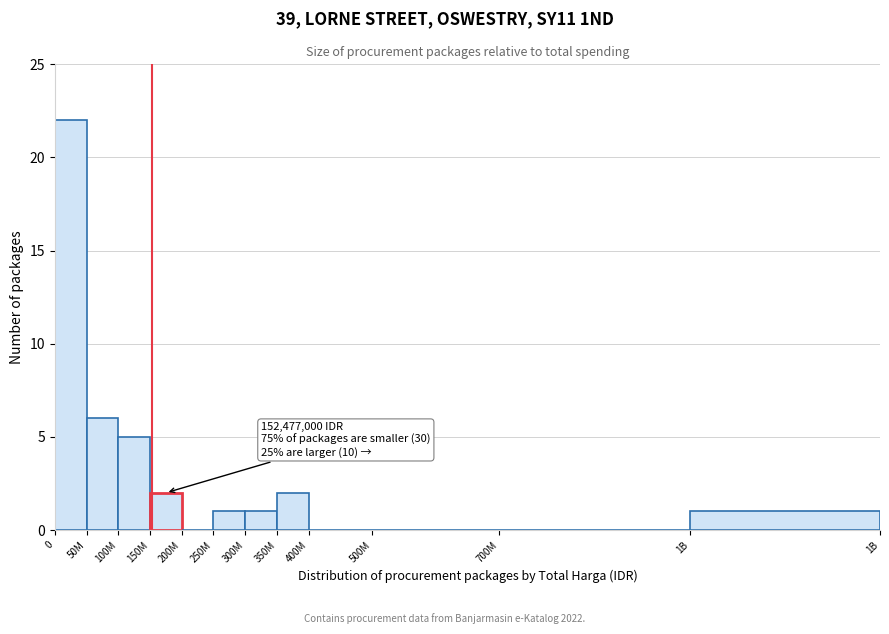

Reading left to right, what are all the values shown in this chart?

0=22	50M=6	100M=5	150M=2	200M=0	250M=1	300M=1	350M=2	400M=0	500M=0	700M=0	1B=1